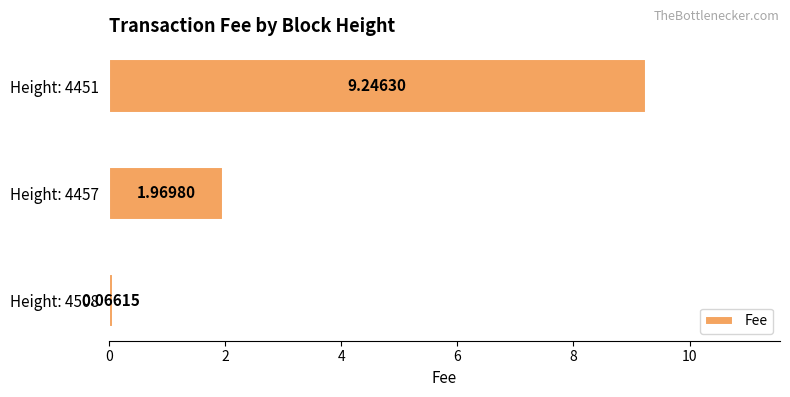

Are the bars grouped side by side (vs. stacked)?

No